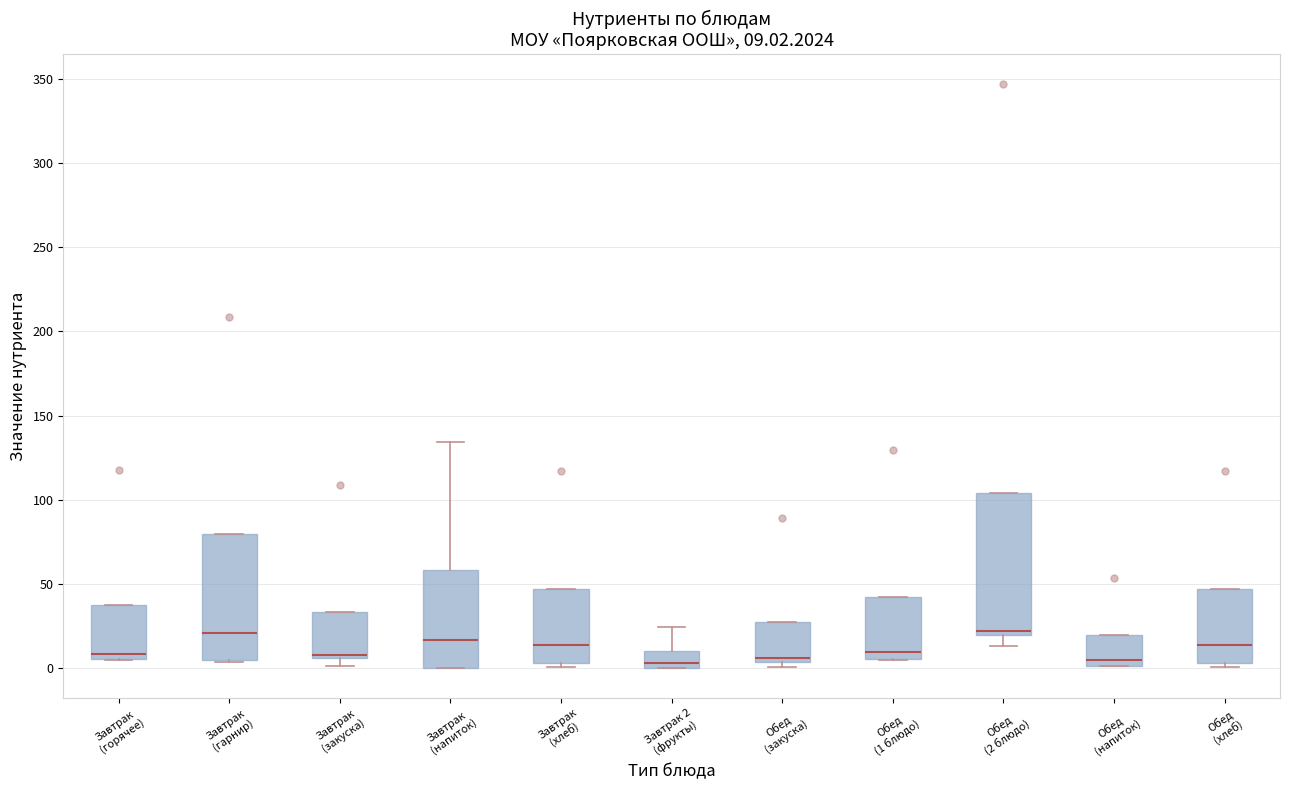

Which box is the tallest, from its lower edge to its upper edge?

Обед (2 блюдо)